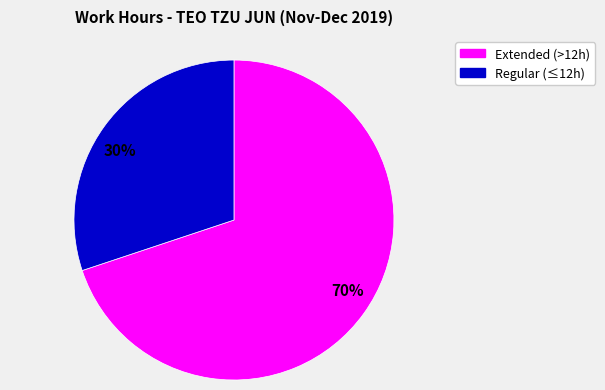

Does any single category account for the majority?

Yes